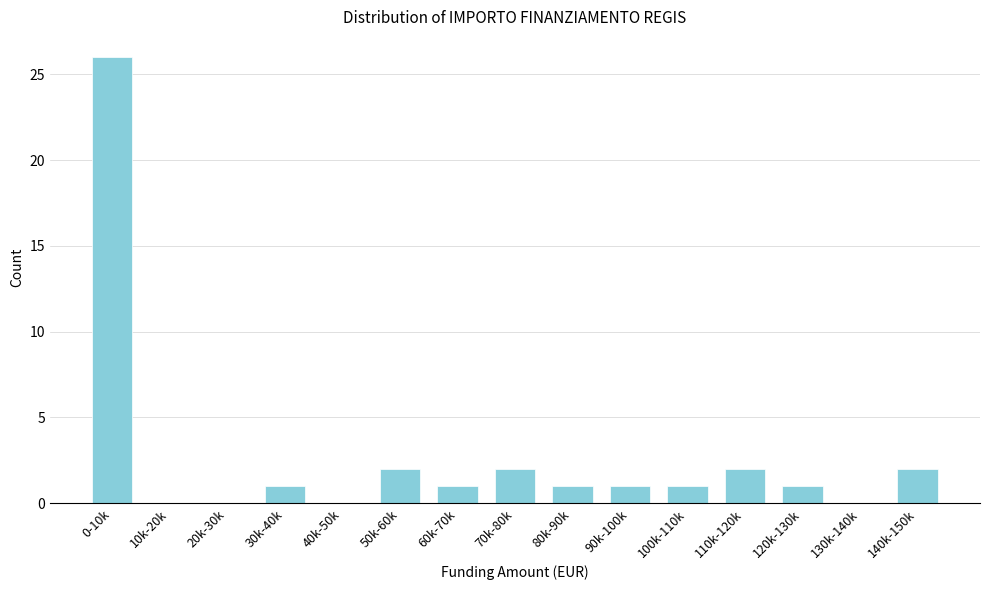

Reading right to left, transcribe all the data shown in this chart.

140k-150k=2	130k-140k=0	120k-130k=1	110k-120k=2	100k-110k=1	90k-100k=1	80k-90k=1	70k-80k=2	60k-70k=1	50k-60k=2	40k-50k=0	30k-40k=1	20k-30k=0	10k-20k=0	0-10k=26